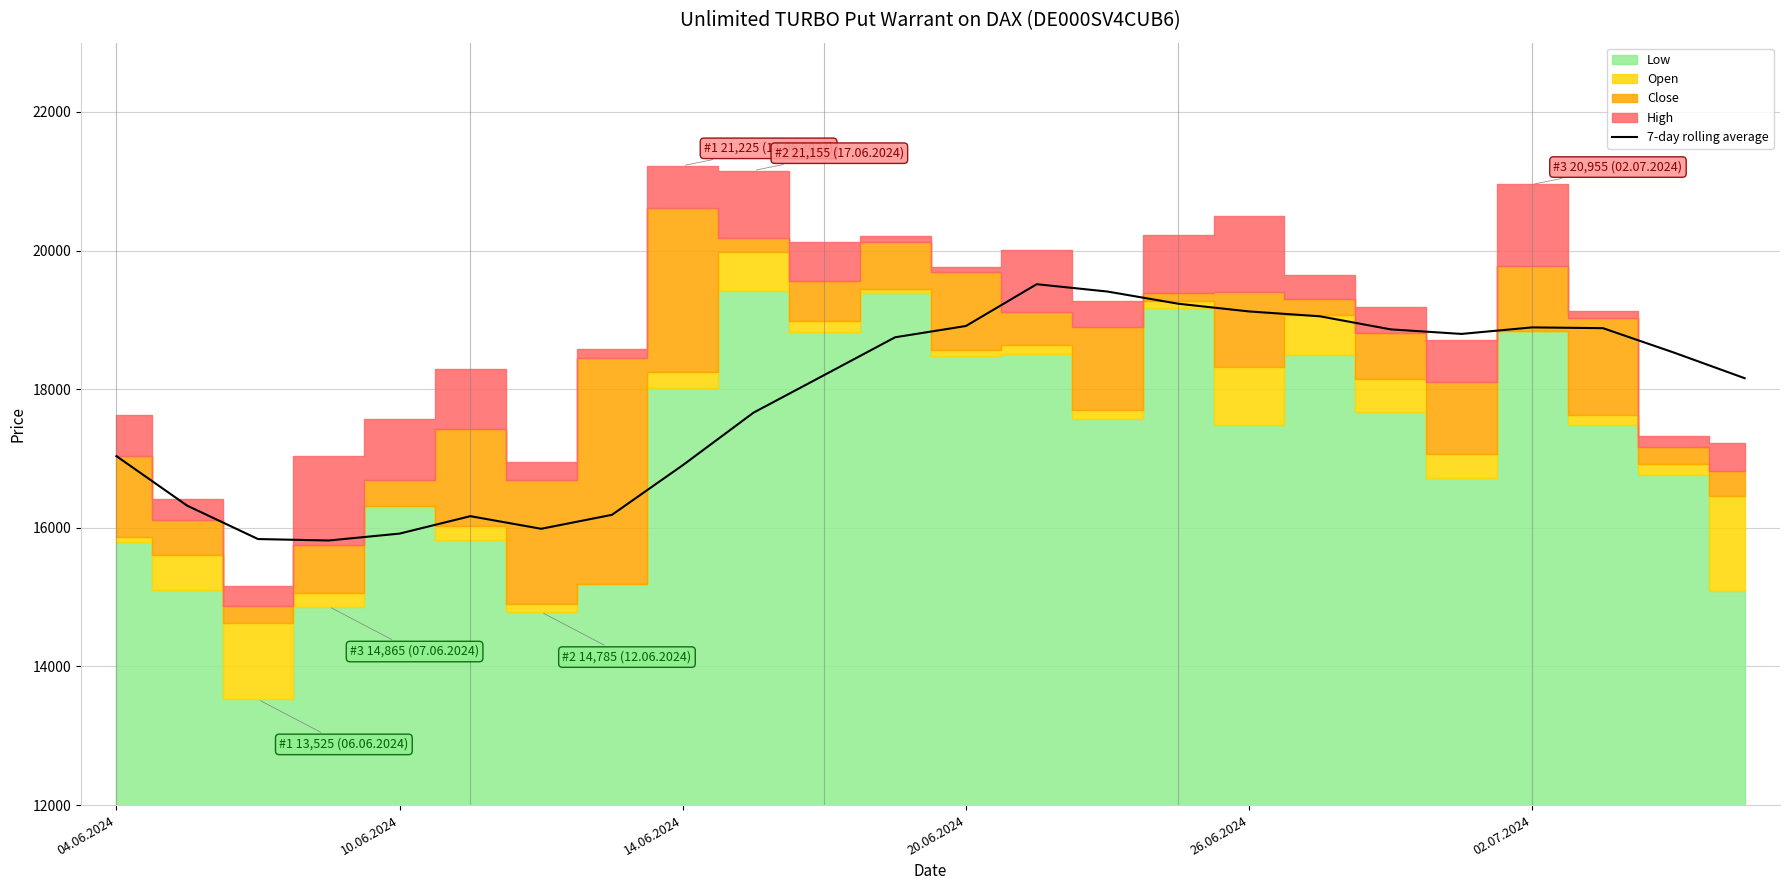

What is the highest value of the 7-day rolling average series?

19515.0